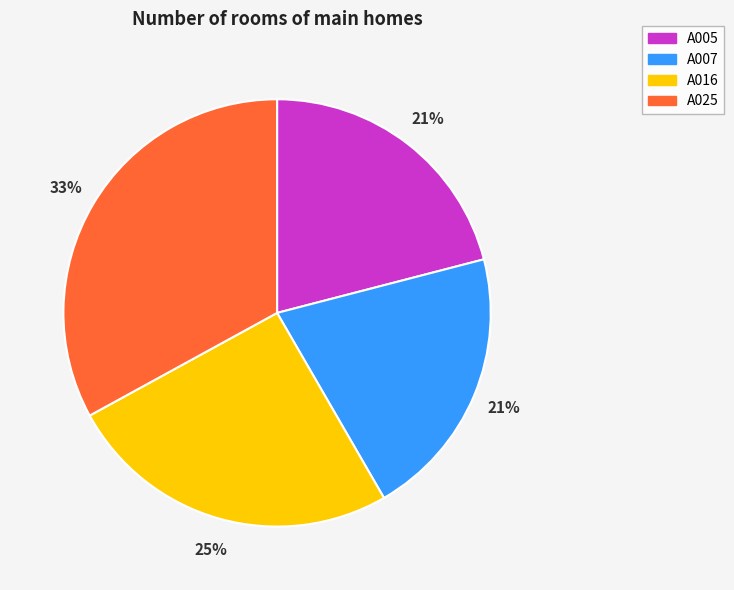

To the nearest percent, what is the combined percentage of A005 and A007?

42%